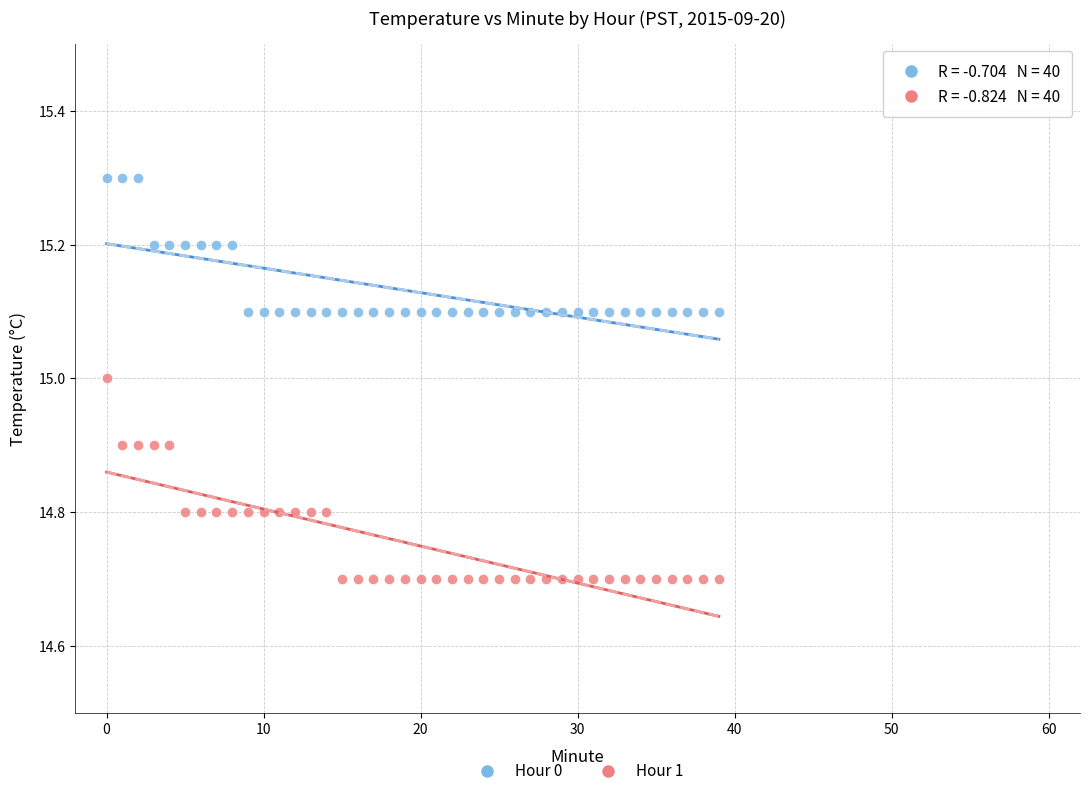

Which series reaches the minimum Y coordinate?

Hour 1